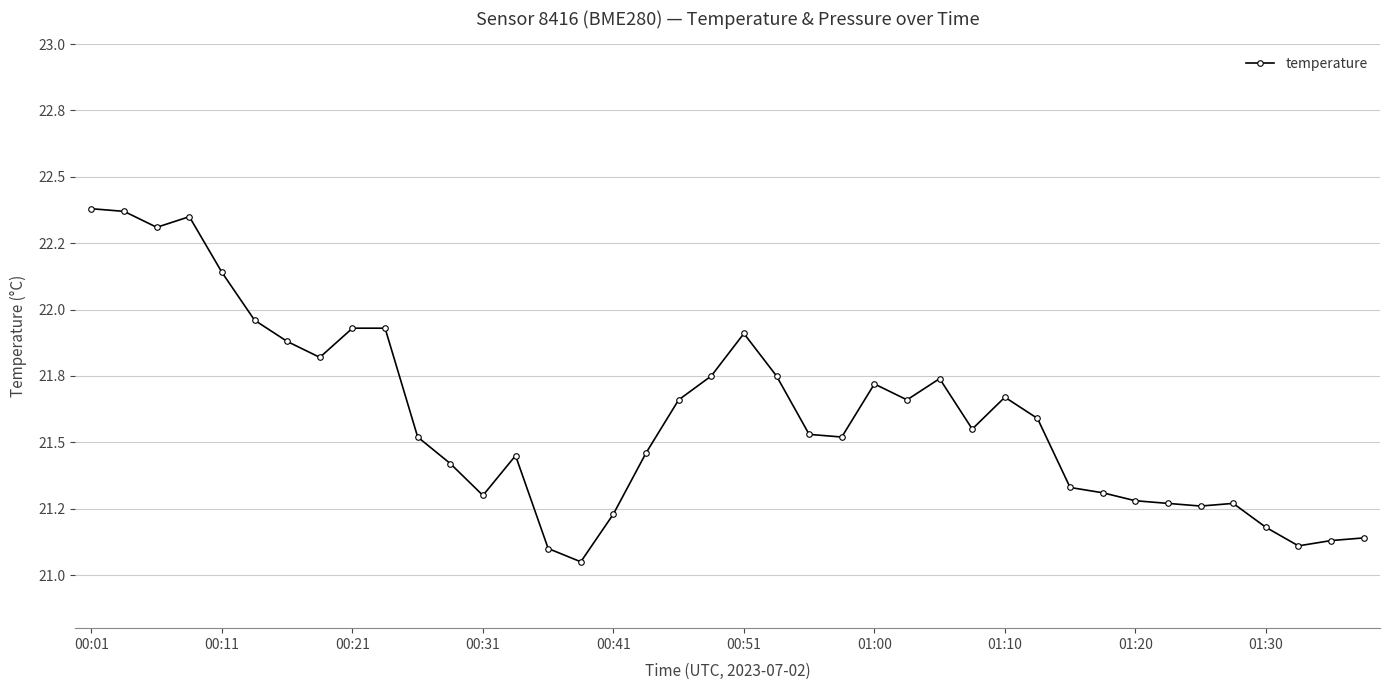

True or false: the data has more than 0 interior local peaks.

True